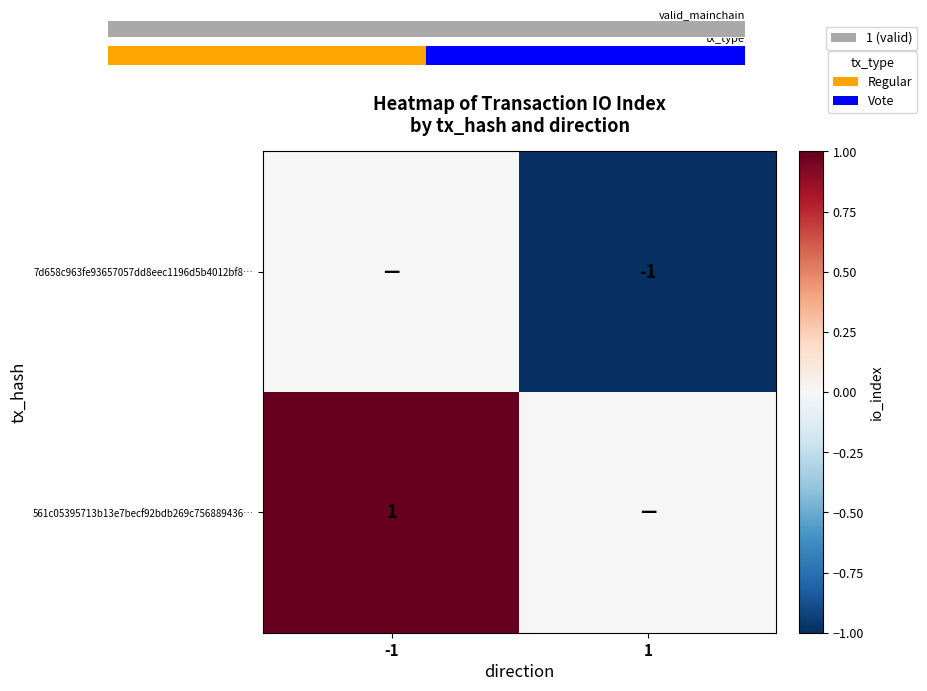

The value of 7d658c963fe93657057dd8eec1196d5b4012bf8… at 1 is -2. True or false?

False